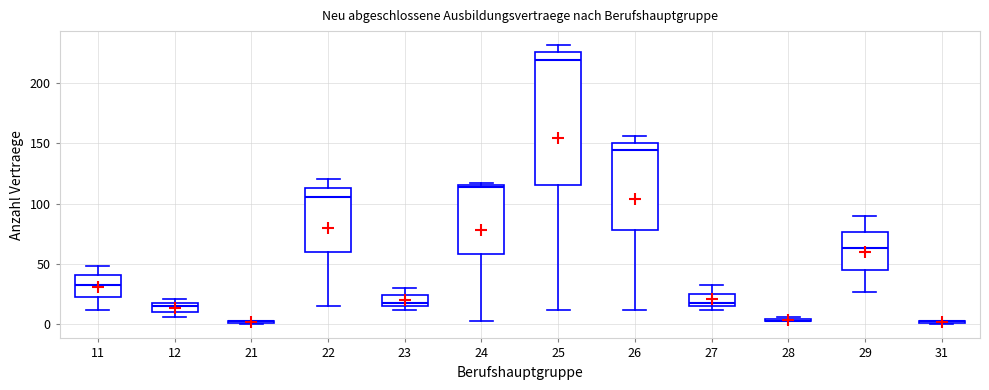

Reading left to right, transcribe this box plot: for each box, give where its median line is, the range the box spans, and where its two whiskers end, as read against the y-axis. The values are not printed on the chart, so give them approximately, as read against the axis.

11: median 35, box 25 to 40, whiskers 10 to 50
12: median 15, box 10 to 20, whiskers 5 to 20 (just above the box's upper edge)
21: box collapsed to a line at 5, whiskers 0 to 5
22: median 105, box 60 to 115, whiskers 15 to 120
23: median 20, box 15 to 25, whiskers 10 to 30
24: median 115, box 60 to 115, whiskers 5 to 115
25: median 220, box 115 to 225, whiskers 10 to 230
26: median 145, box 80 to 150, whiskers 10 to 155
27: median 20, box 15 to 25, whiskers 10 to 35
28: box collapsed to a line at 5, whiskers 5 to 5
29: median 65, box 45 to 75, whiskers 25 to 90
31: box collapsed to a line at 5, whiskers 0 to 5